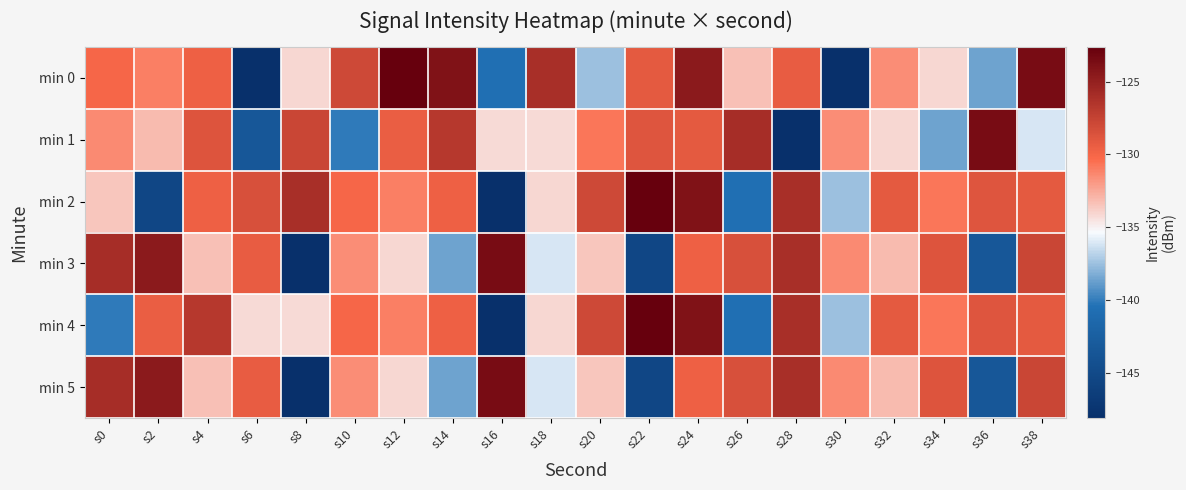

Rank the series at s36 from highest to lowest value.

min 1, min 2, min 4, min 0, min 3, min 5